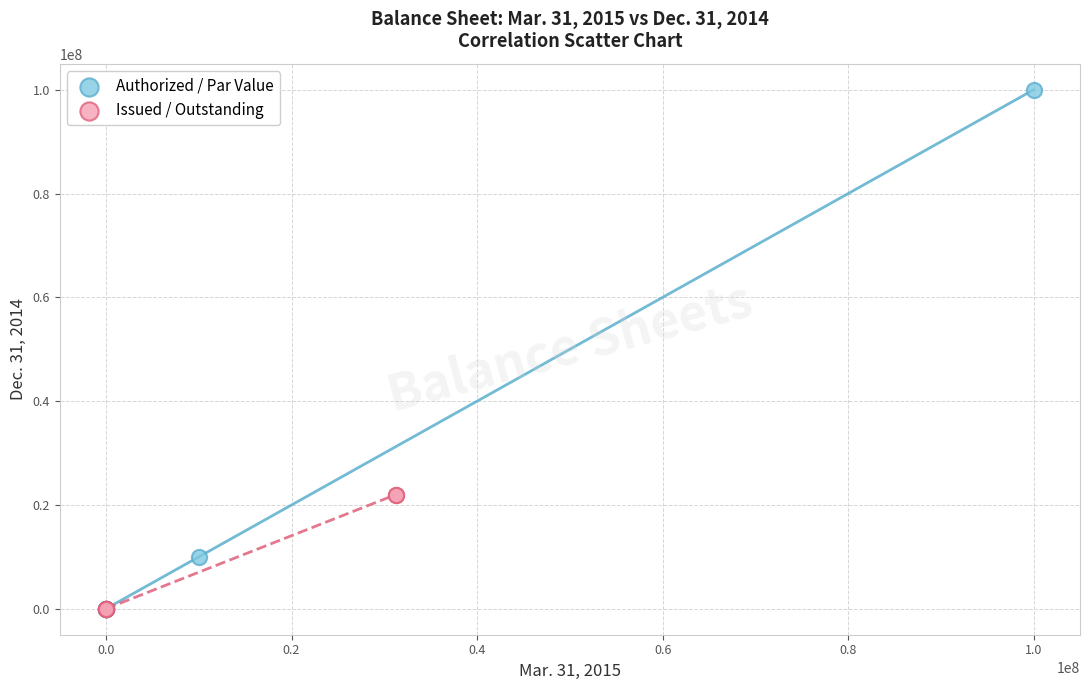

Which series reaches the maximum Y coordinate?

Authorized / Par Value